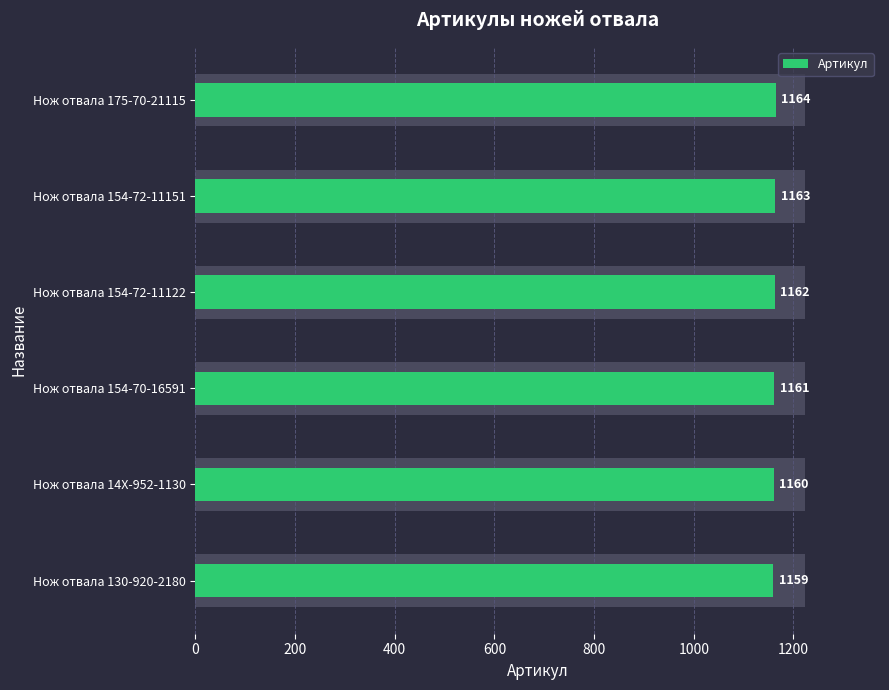

How many bars are there in total?

6